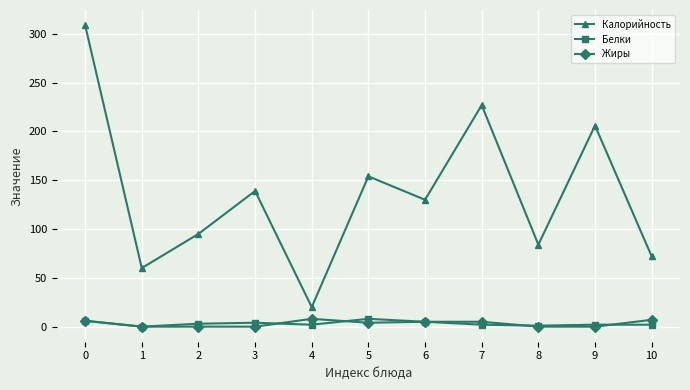

The Жиры series shows 6 at 0. True or false?

True